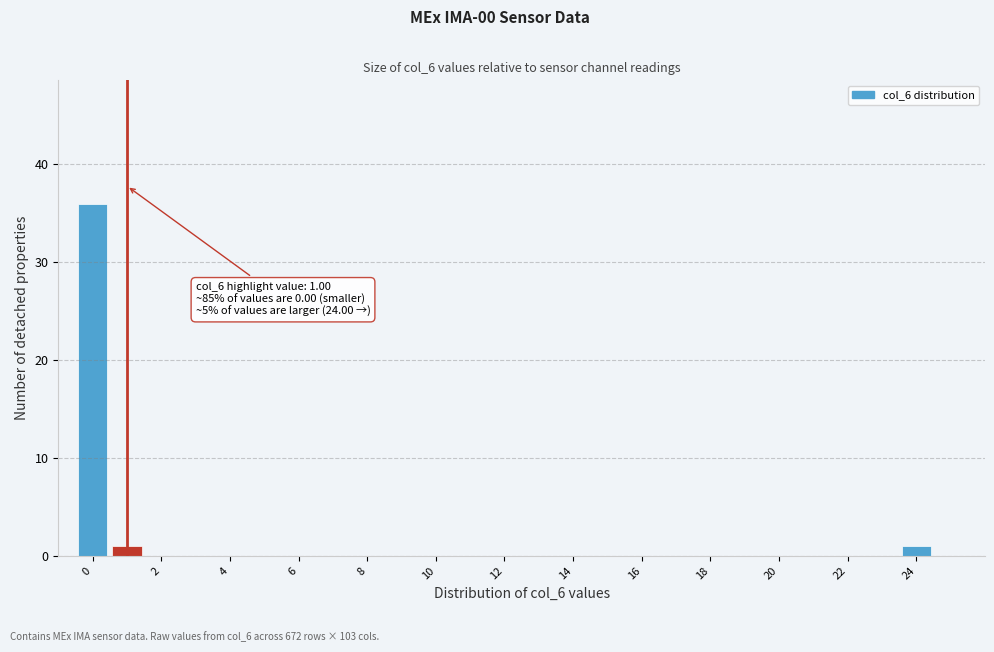

Which range on the x-axis has the tallest bar?

-0.5 to 0.5